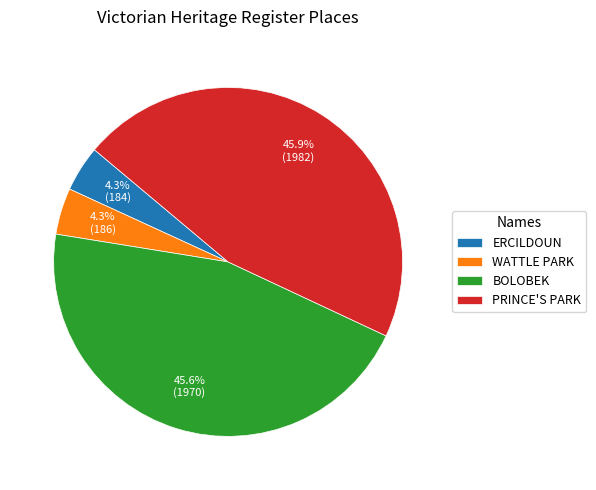

Combined, do PRINCE'S PARK and BOLOBEK account for over 50%?

Yes